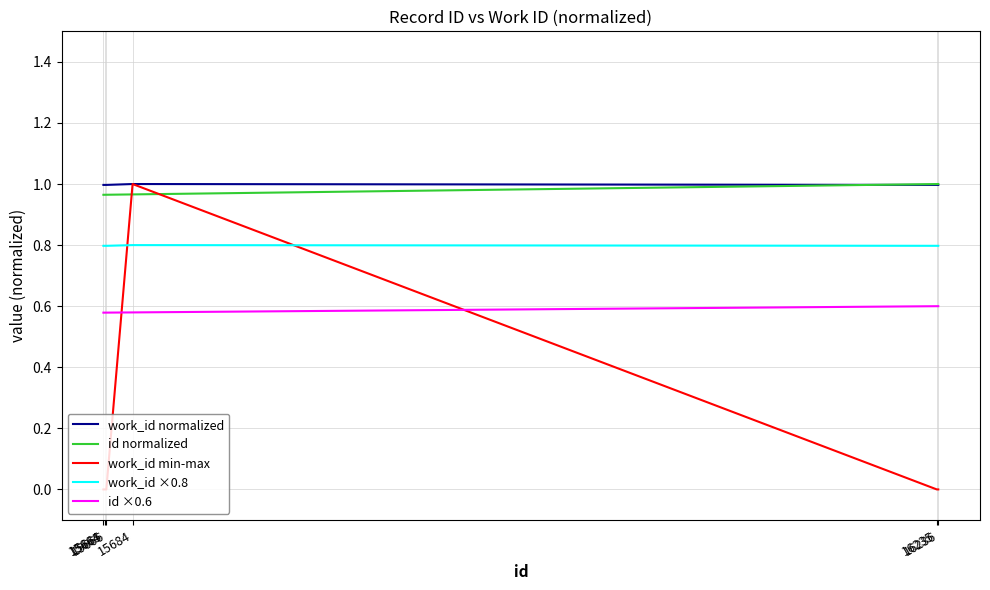

True or false: id ×0.6 and work_id ×0.8 cross at least once.

False